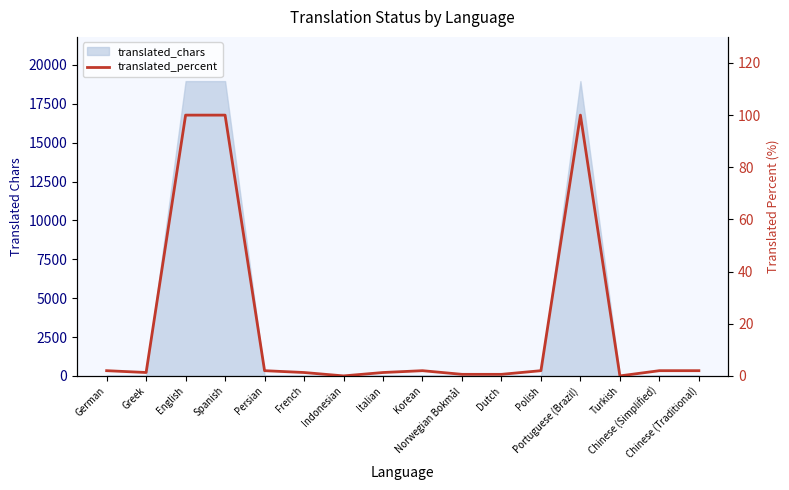

Which has a higher value, Greek or Indonesian?

Greek